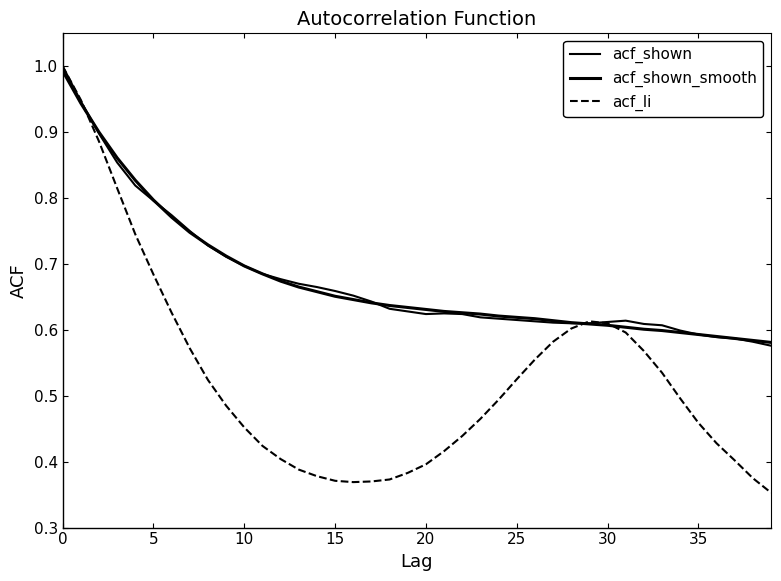

What is the difference between the maximum and minimum values in the acf_li series?

0.6